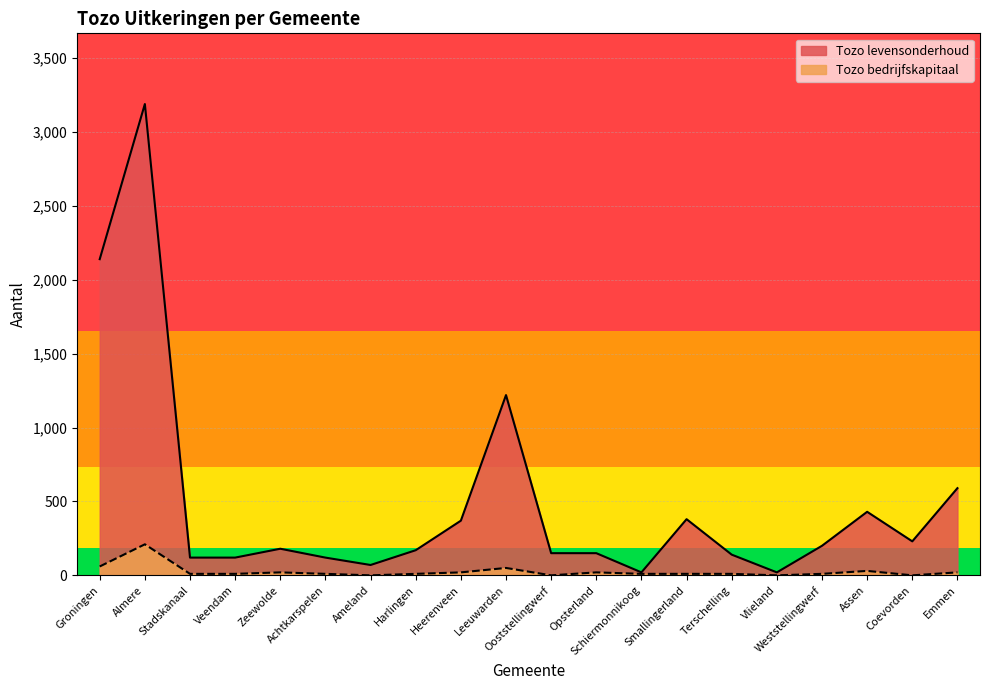

What is the label of the 7th point from the right?

Smallingerland